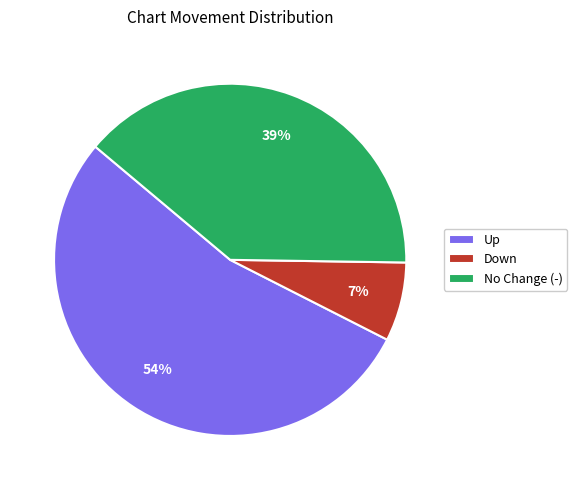

The Down slice represents 7% of the pie. True or false?

True